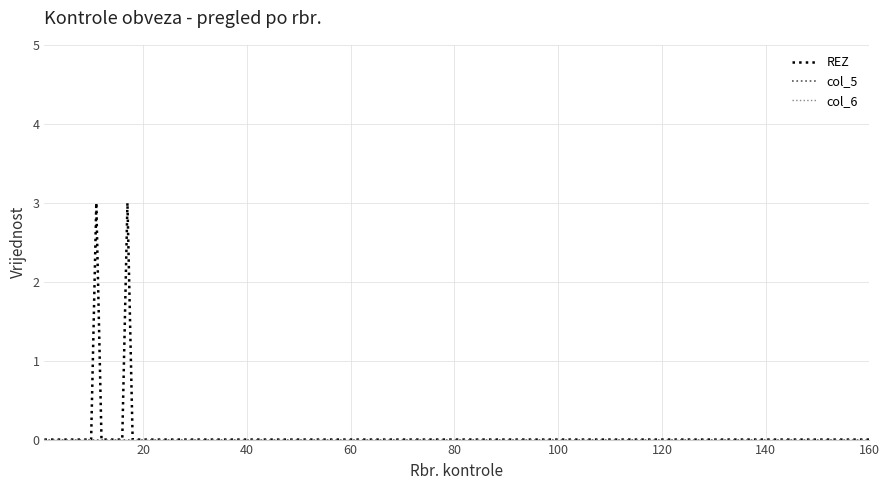

Which series has the largest total across all categories?

REZ